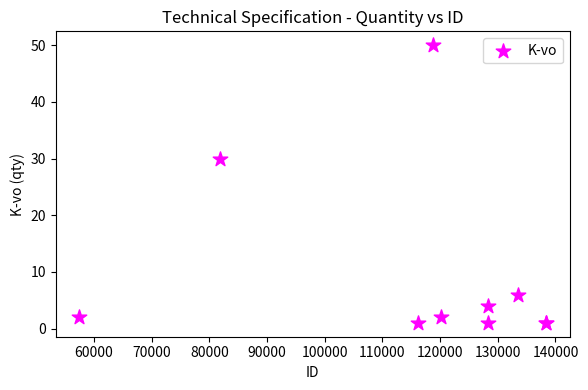

What Y value in the scatter plot is closest to 25?

30